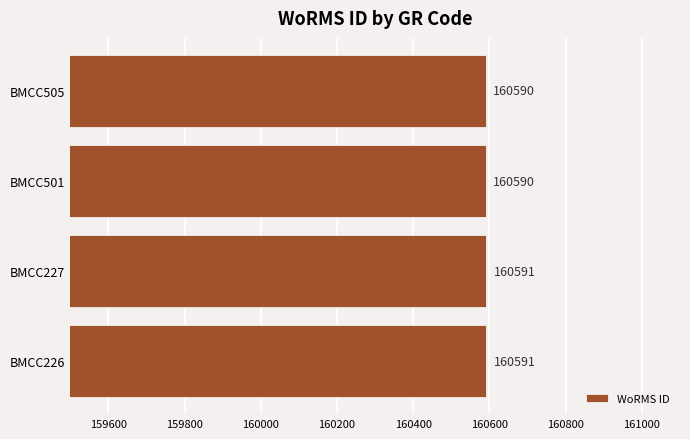

The chart shows a value of 160591 at BMCC227. True or false?

True